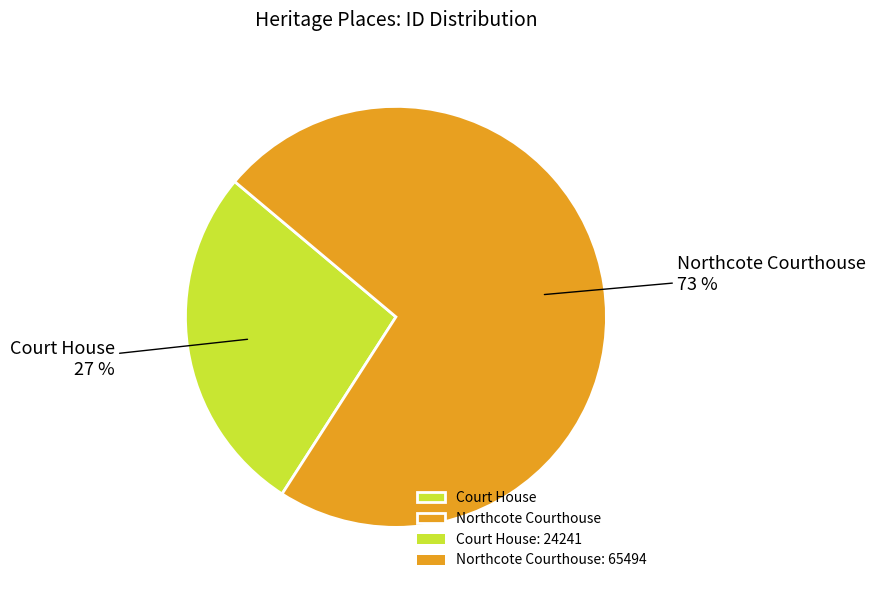

To the nearest percent, what is the difference between the Court House and Northcote Courthouse slice percentages?

46%